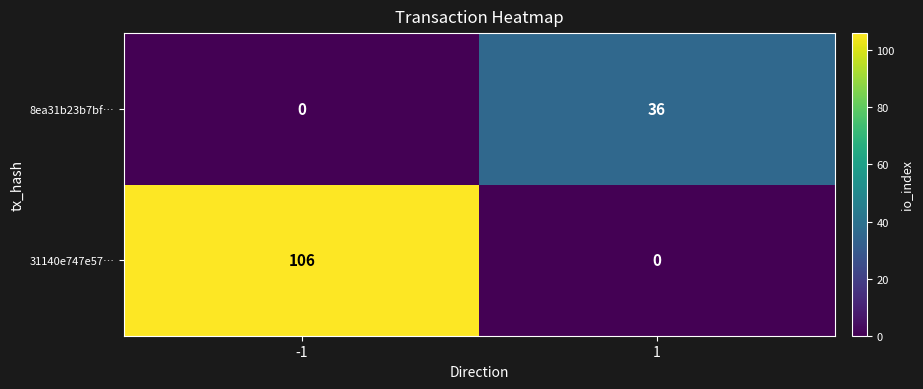

What is the sum of the 31140e747e57… values at -1 and 1?

106